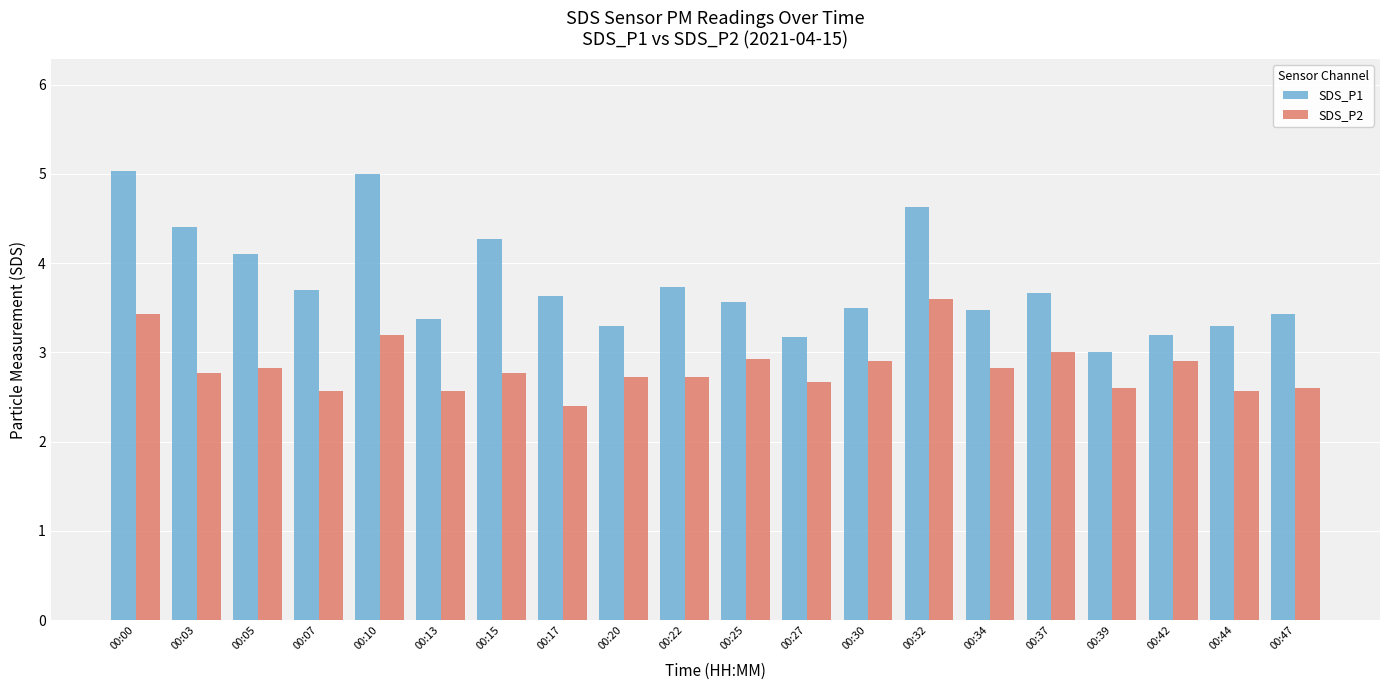

Is the value of SDS_P2 at 00:25 greater than the value of SDS_P1 at 00:05?

No